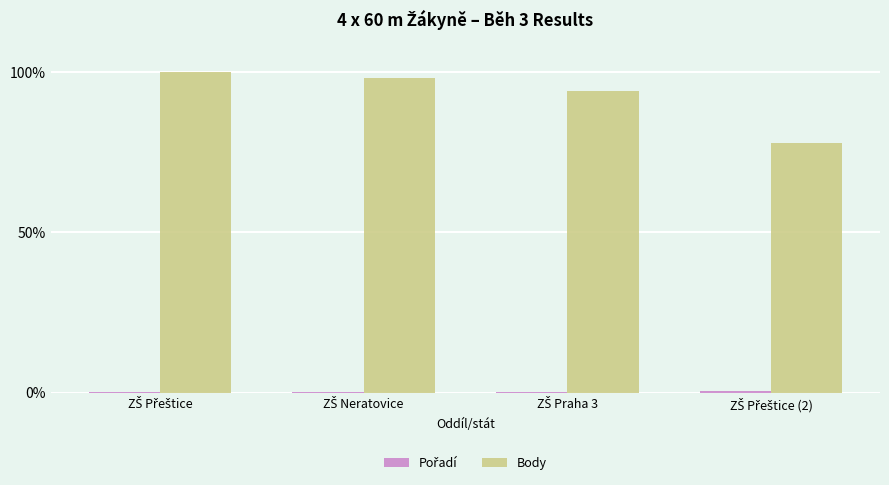

What is the maximum value shown in the chart?

100.0